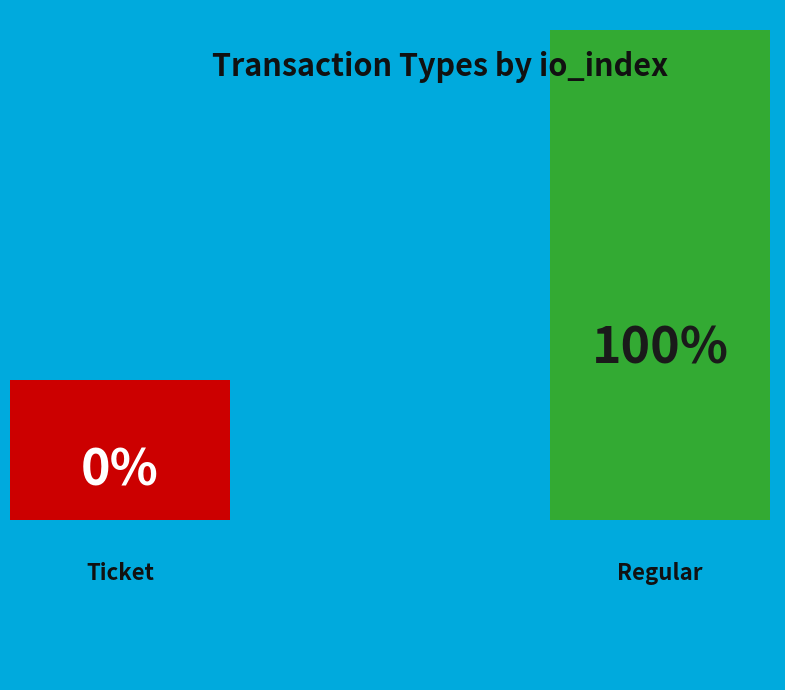

Rank the categories by value from lowest to highest.

Ticket (io_index=0), Regular (io_index=2)